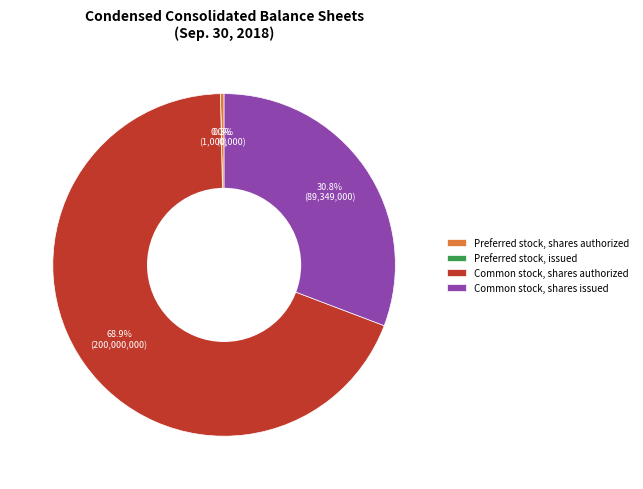

How many segments does this pie chart have?

4